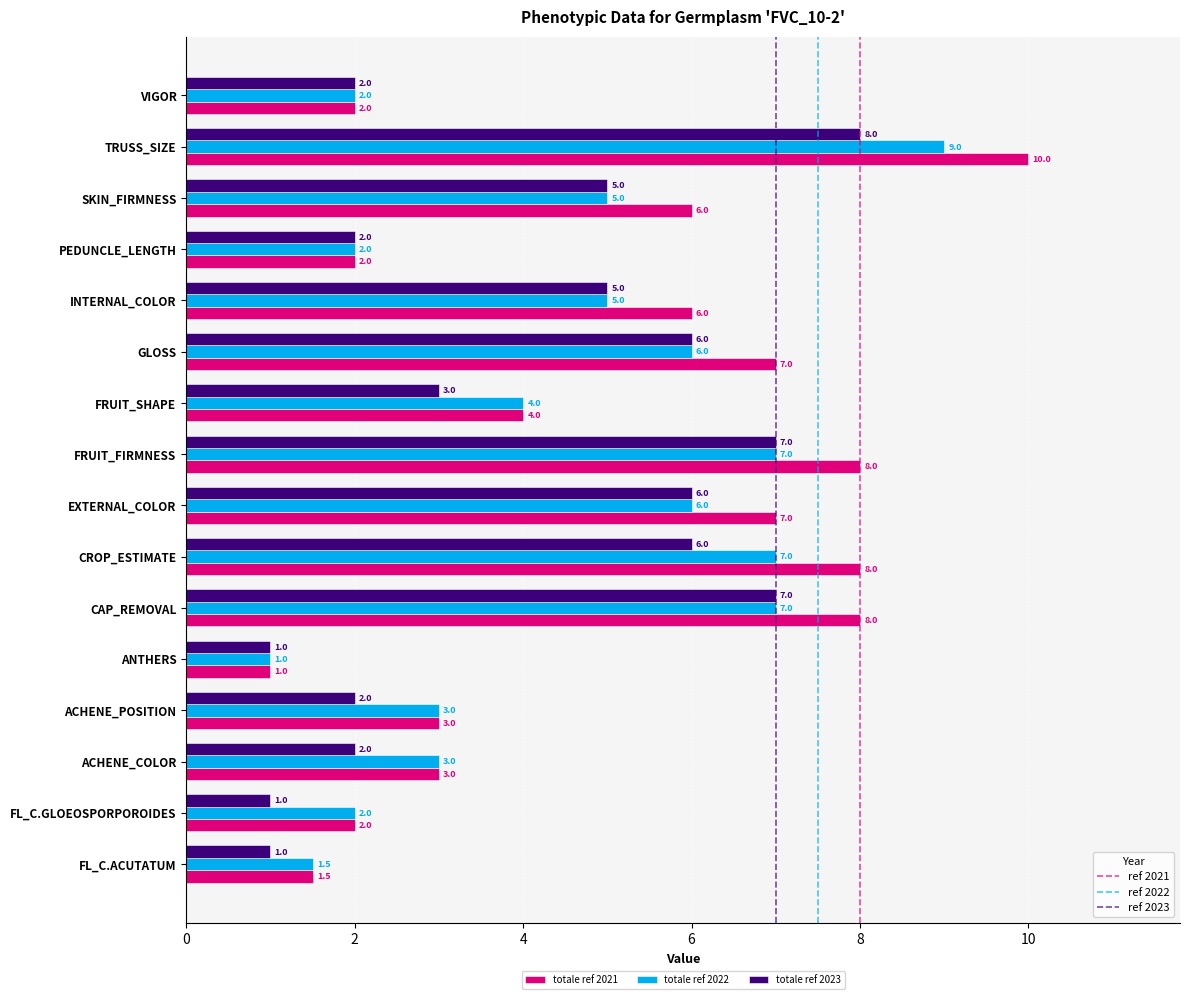

What is the total value across all series at FL_C.GLOEOSPORPOROIDES?

5.0